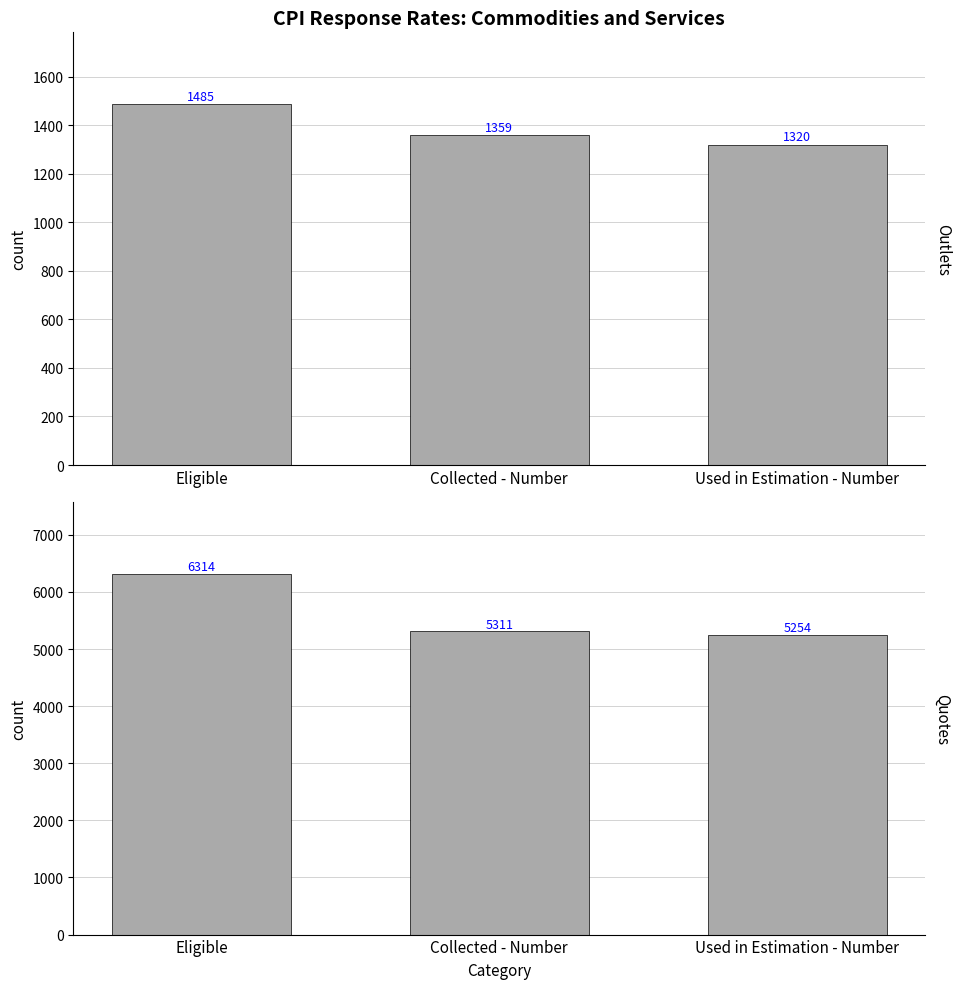

At which label does Quotes first exceed 5311?

Eligible